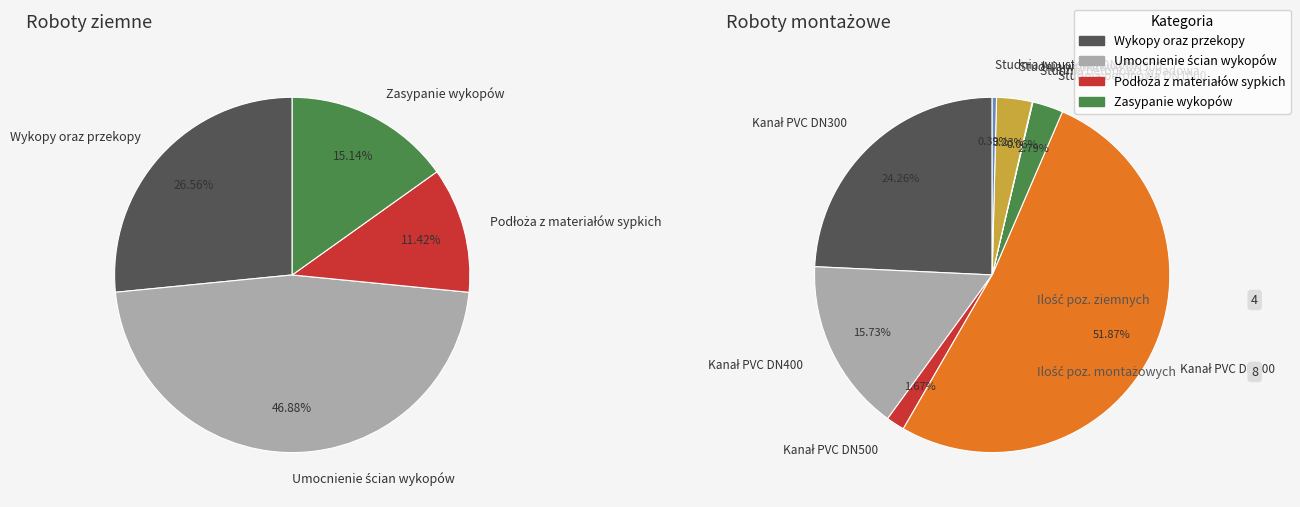

How many slices are in this pie chart?

4